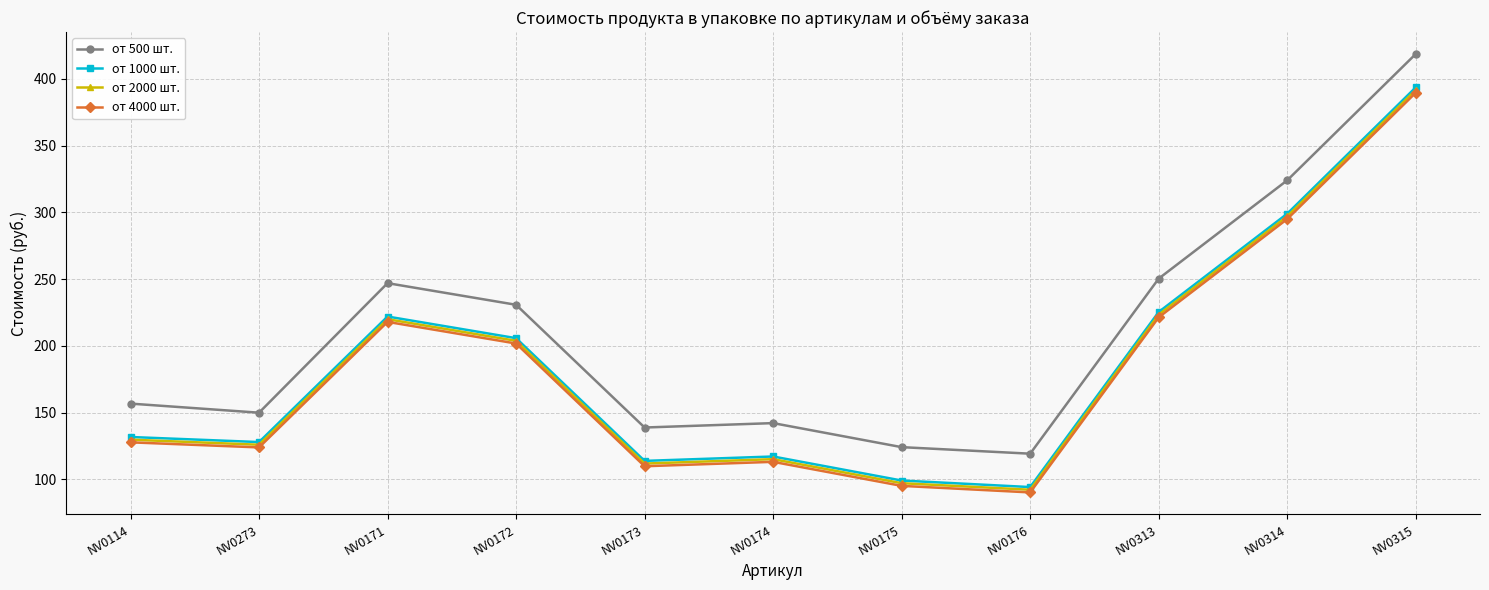

List the labels in order of от 1000 шт. value, largest first.

NV0315, NV0314, NV0313, NV0171, NV0172, NV0114, NV0273, NV0174, NV0173, NV0175, NV0176